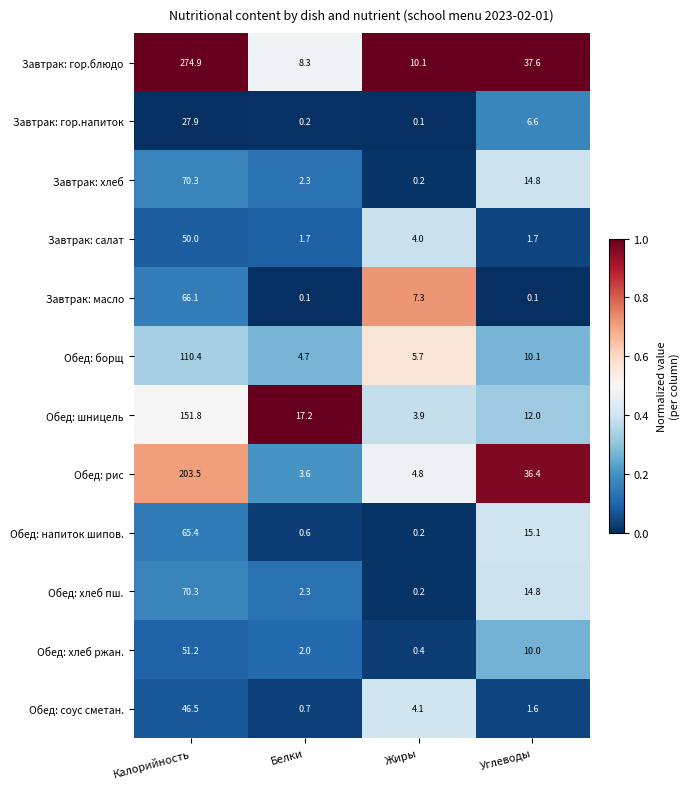

True or false: Завтрак: салат has a value of 50.0 at Калорийность.

True